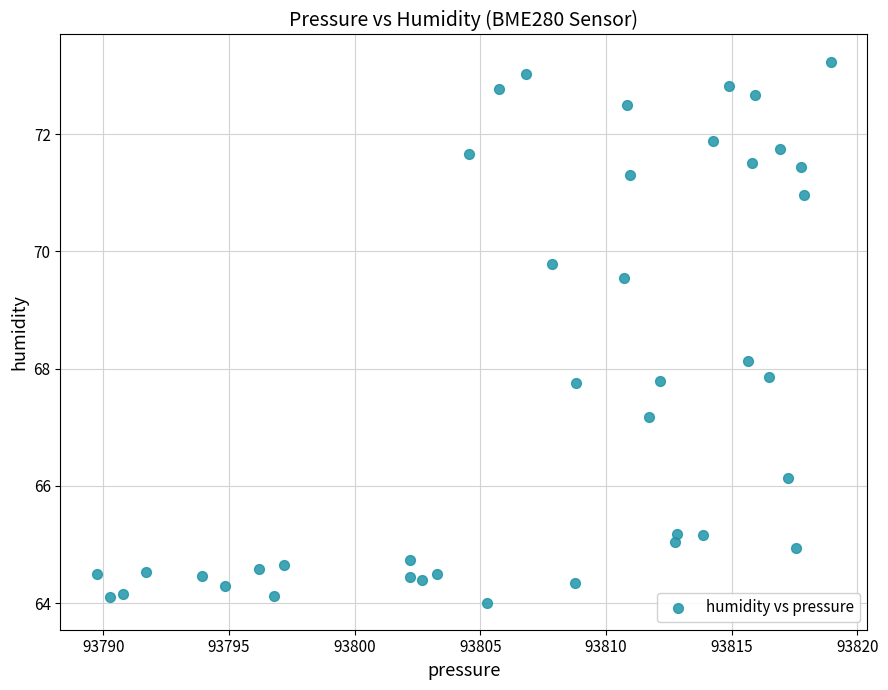

What is the range of Y values (max minus min)?

9.2